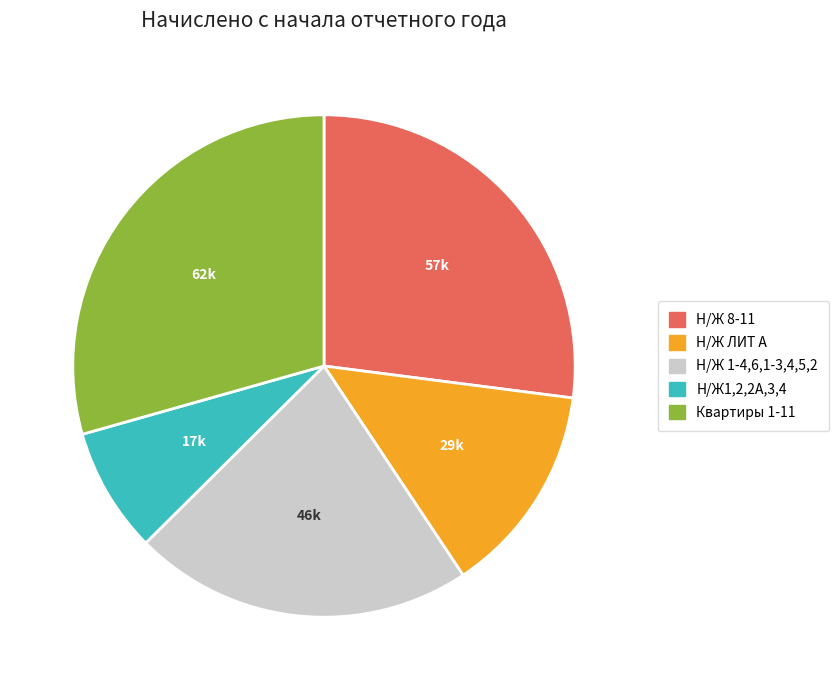

How many slices are in this pie chart?

5